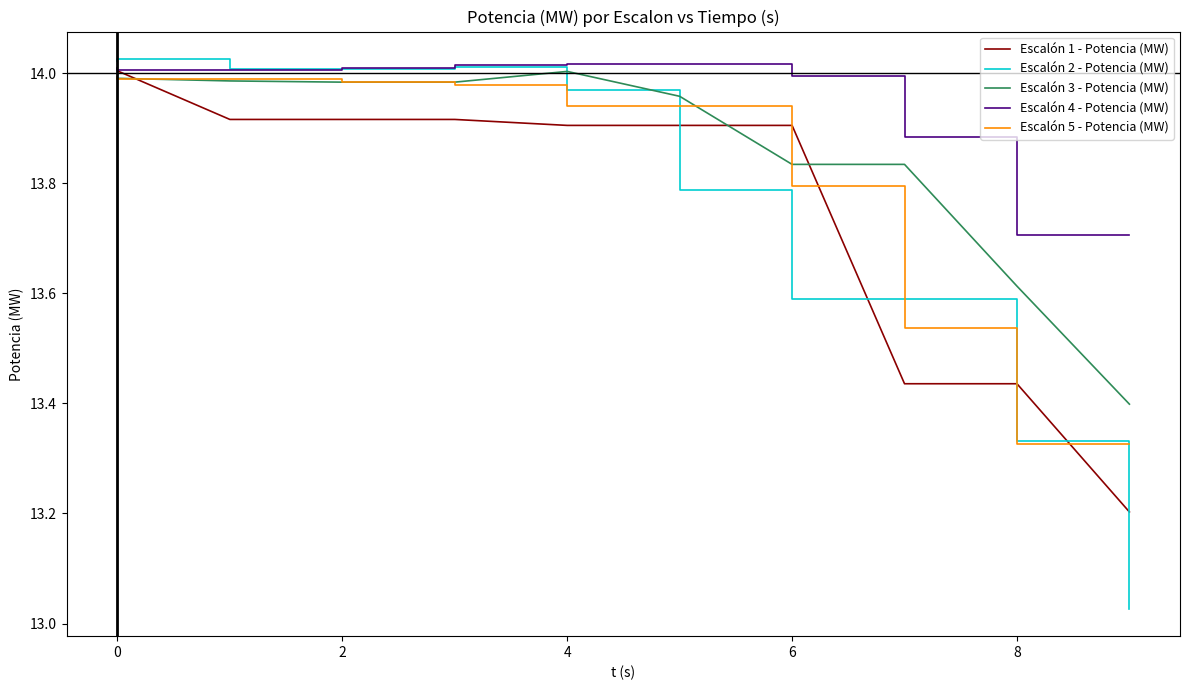

Does the chart display data point markers on the line(s)?

No